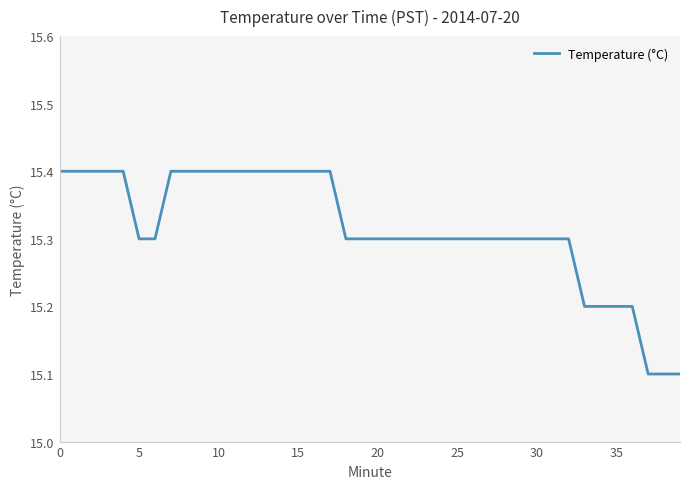

What is the maximum value shown in the chart?

15.4